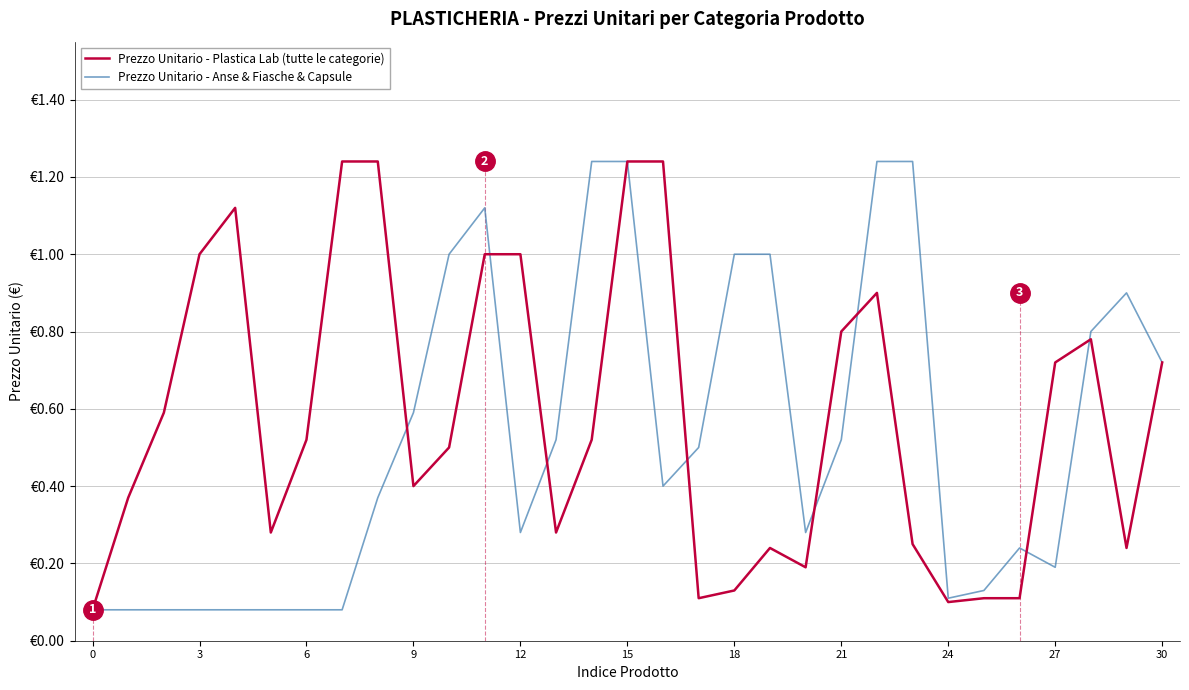

Rank the series by their average value, from lowest to highest.

Prezzo Unitario - Anse & Fiasche & Capsule, Prezzo Unitario - Plastica Lab (tutte le categorie)